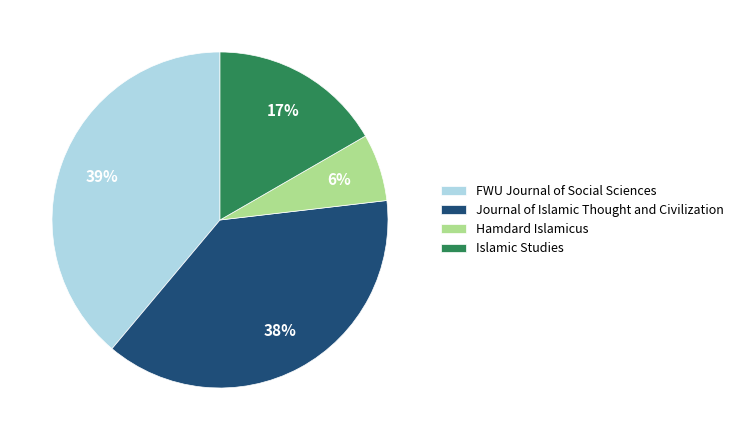

Which category has the biggest portion of the pie?

FWU Journal of Social Sciences